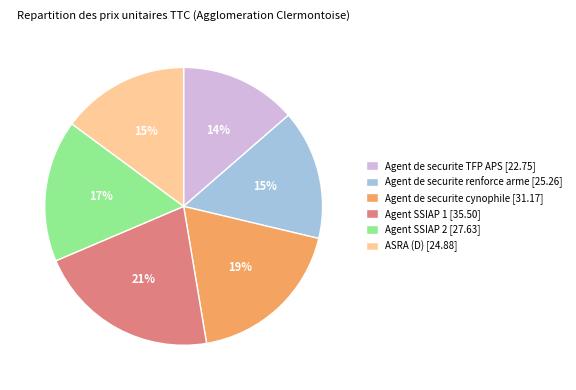

To the nearest percent, what portion does ASRA (D) represent?

15%